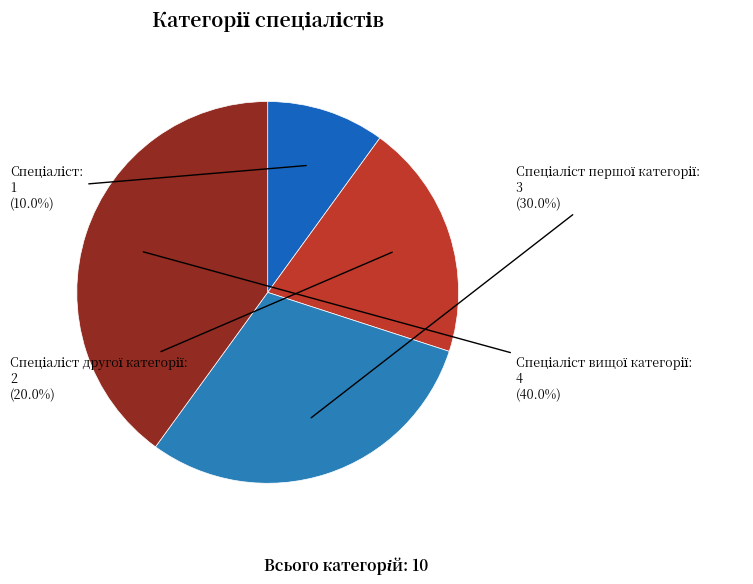

To the nearest percent, what is the average slice percentage?

25%